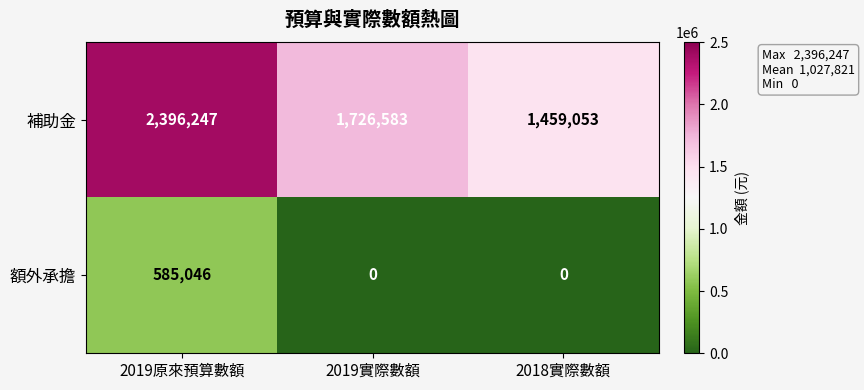

What is the difference between the highest and lowest values at 2019實際數額?

1726583